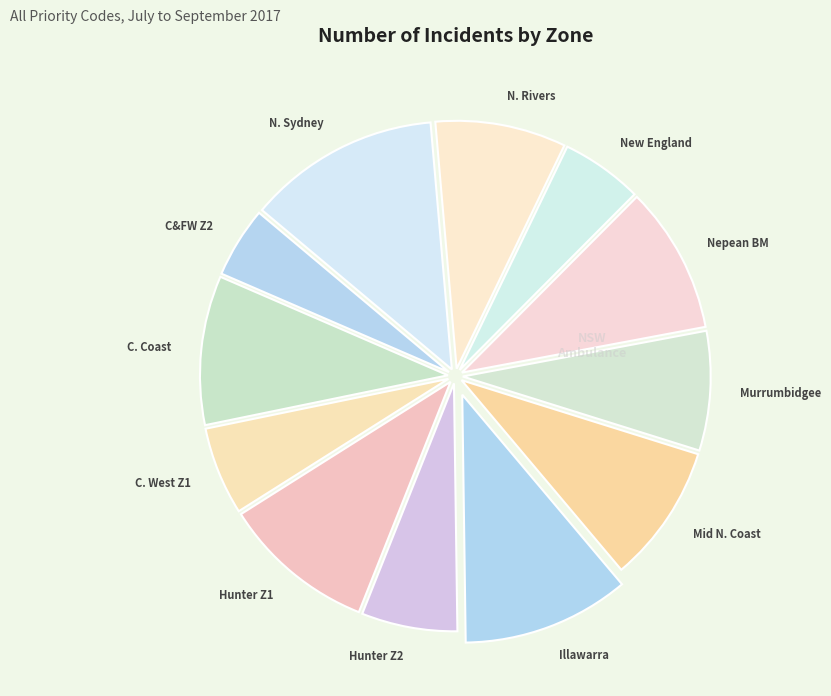

How many slices are in this pie chart?

12